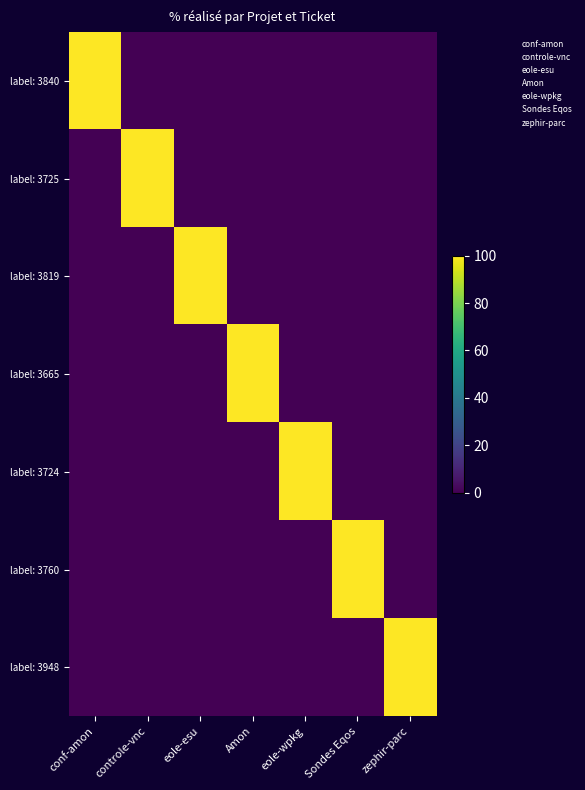

True or false: label: 3840 has a value of 67 at Amon.

False